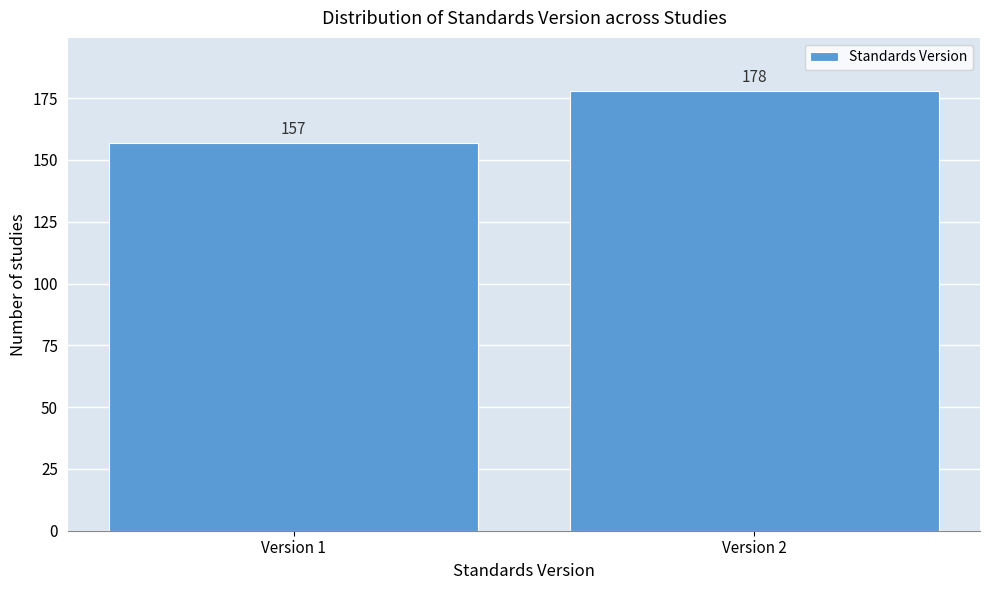

Reading left to right, list all the values displayed in this chart.

157	178